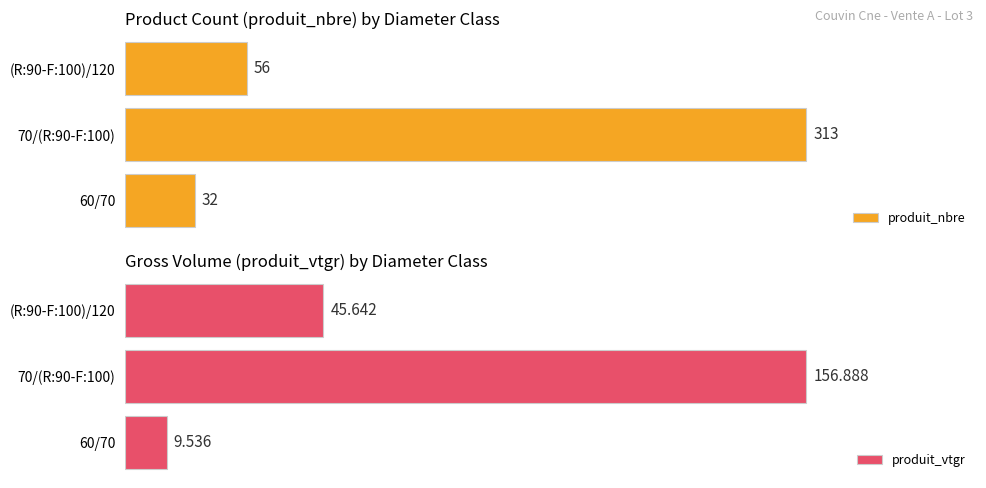

What is the value of the produit_nbre bar at the 1st from the left?

32.0